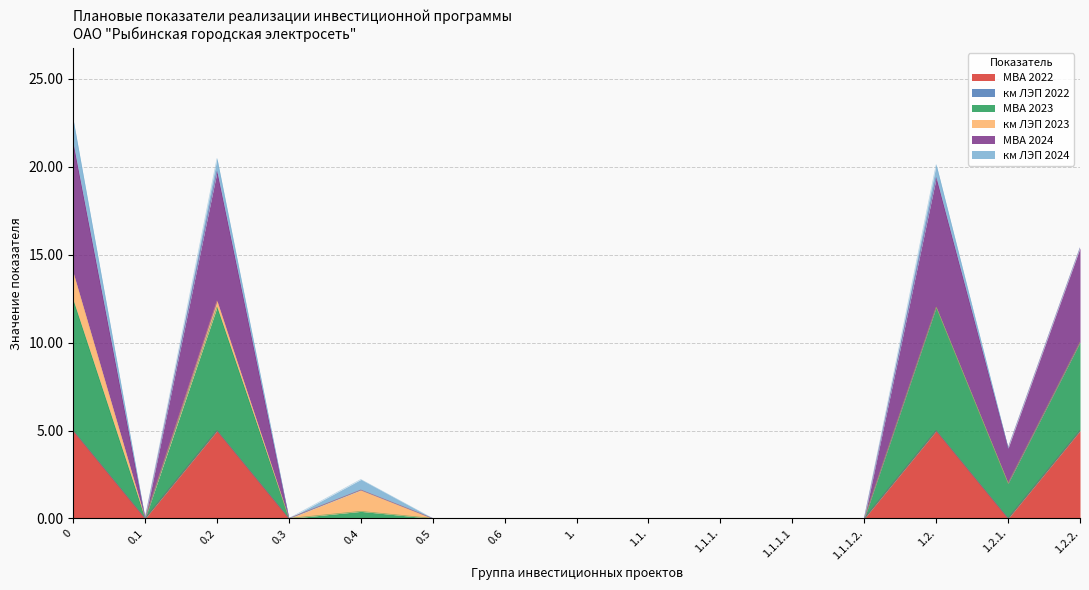

What position from the right is 0.2?

13